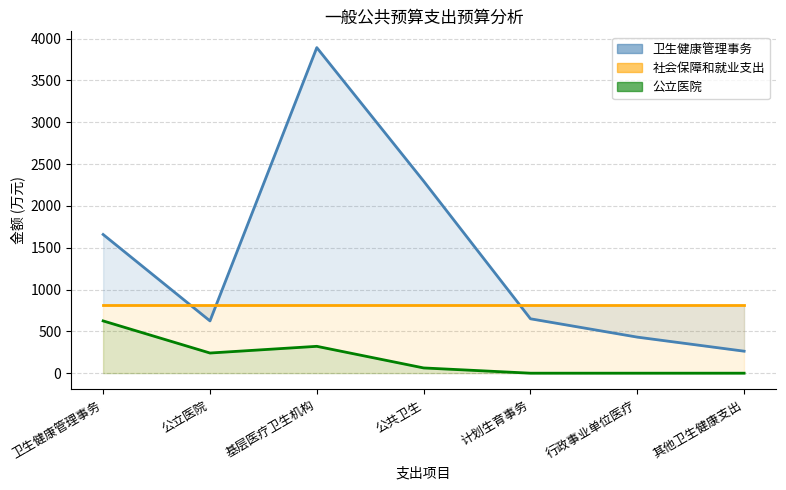

True or false: 卫生健康管理事务_line and 公立医院_line cross at least once.

False